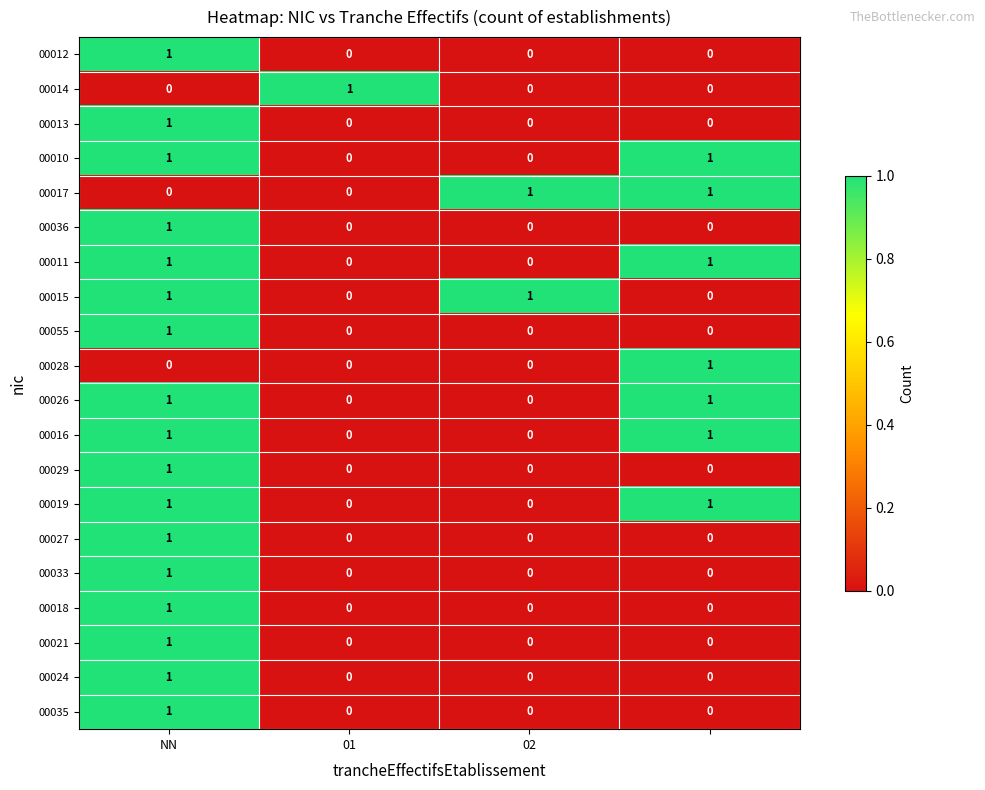

Count the 00036 values in the range 0 to 1.

4